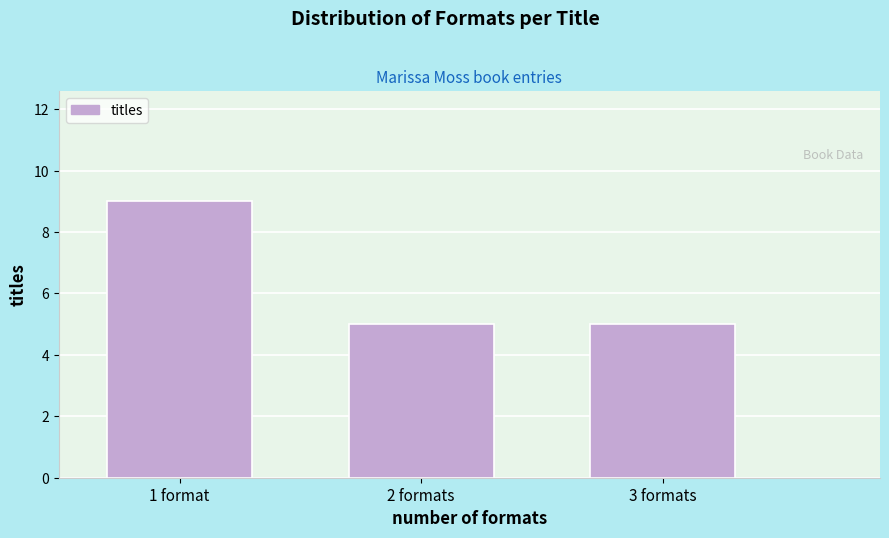

Reading right to left, transcribe all the data shown in this chart.

5	5	9